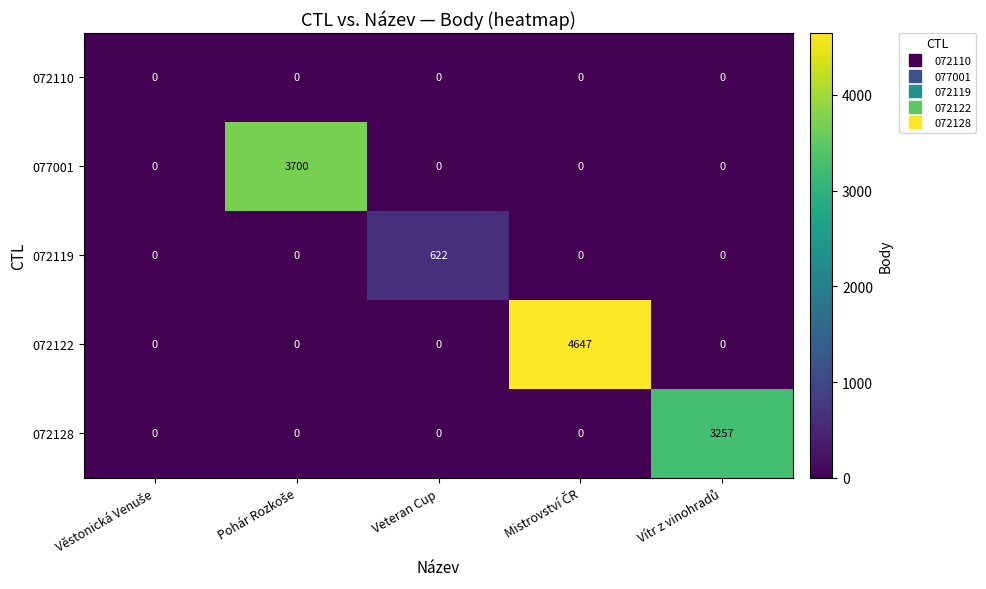

Count the number of categories in the chart.

5